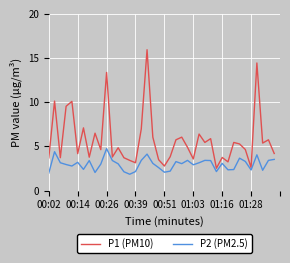

What is the difference between the maximum and minimum values in the P1 (PM10) series?

13.4